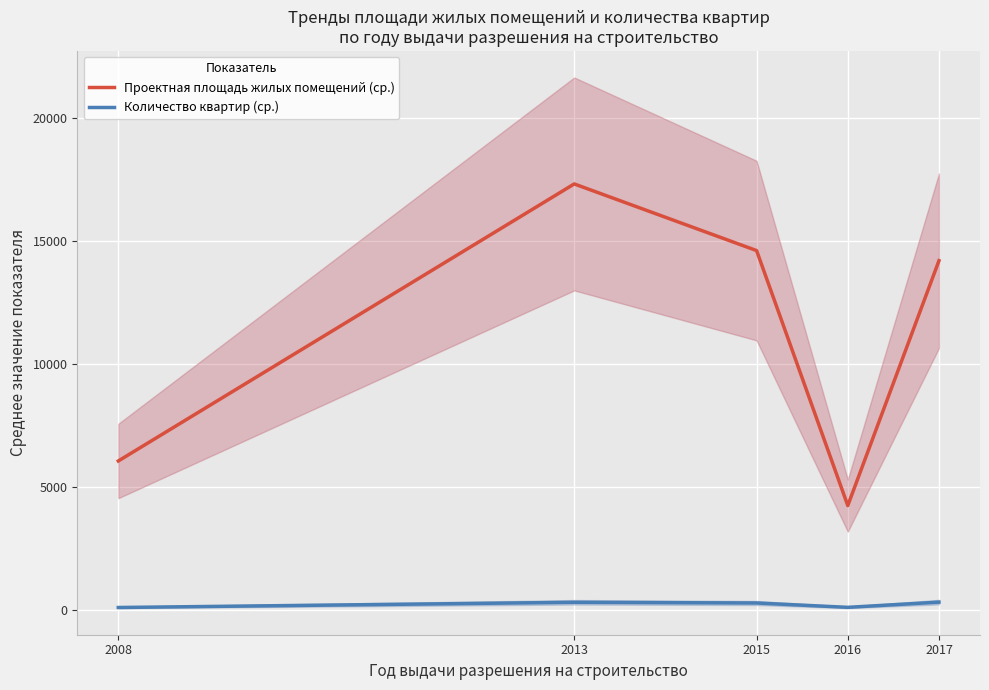

How many distinct data groups are displayed?

2